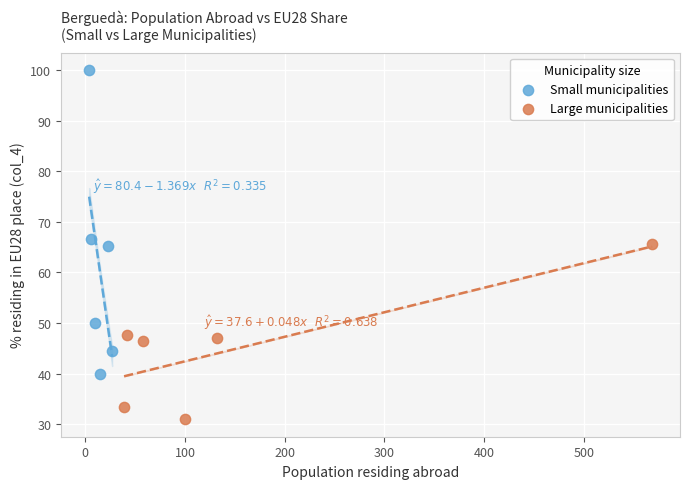

Which series has the largest Y range (max minus min)?

Small municipalities